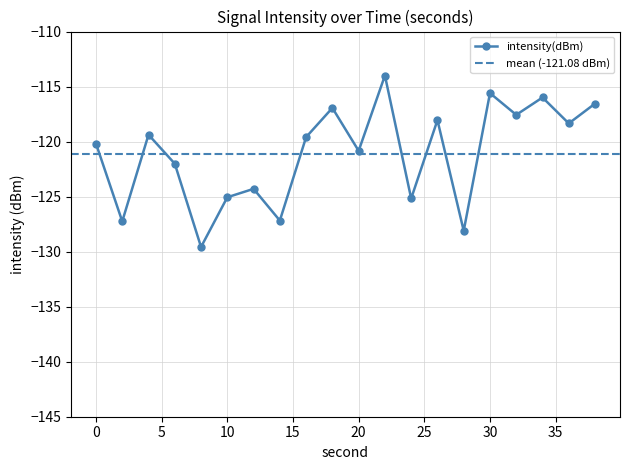

What is the change in value from 8 to 30?

+14.0